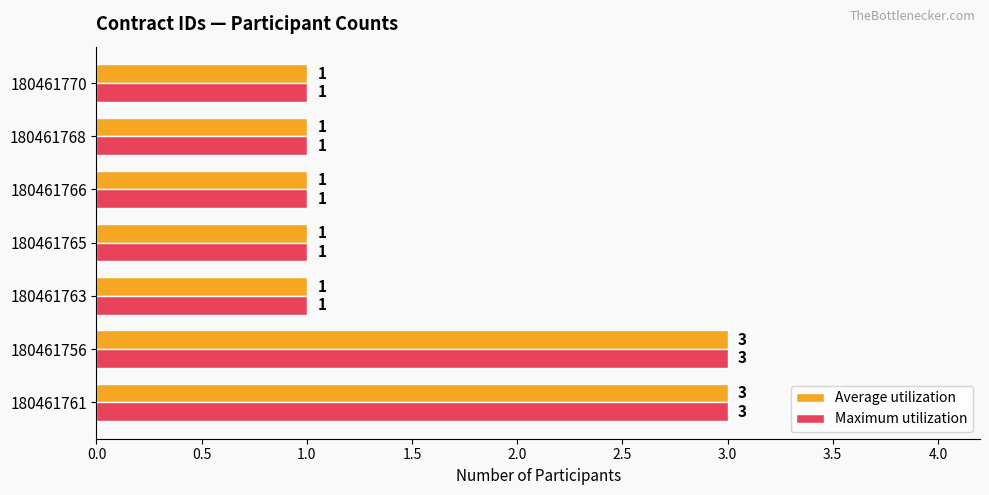

How many Average utilization values are between 1 and 3?

7